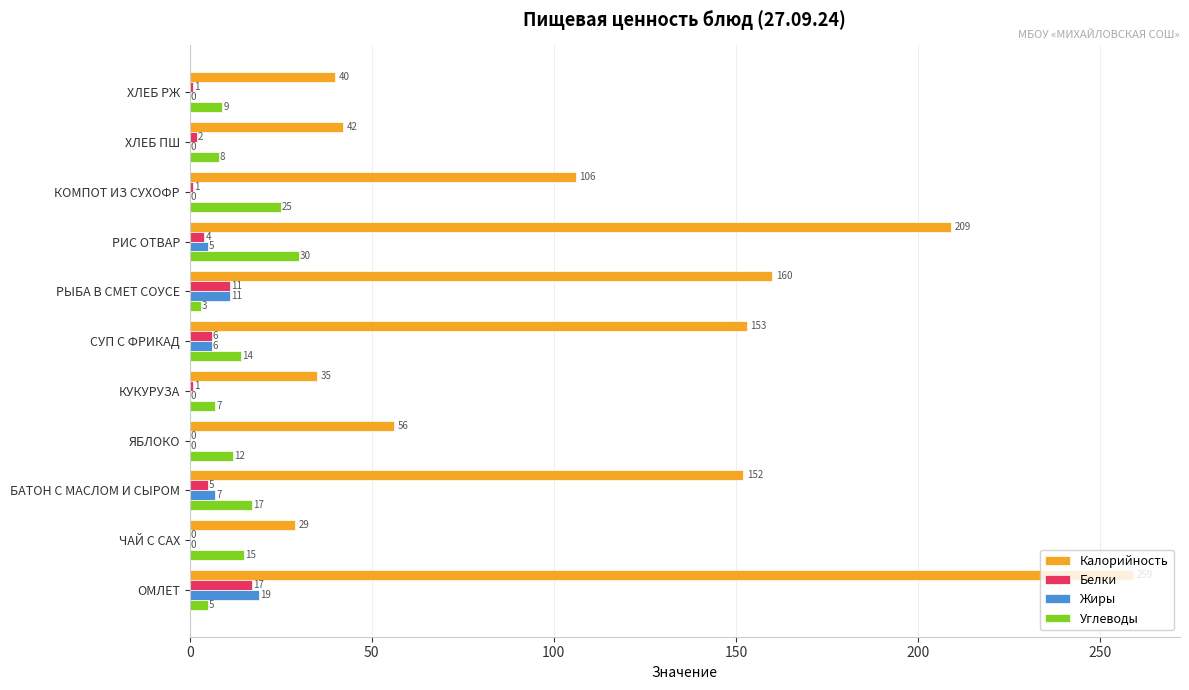

Which category has the highest value across all series?

ОМЛЕТ